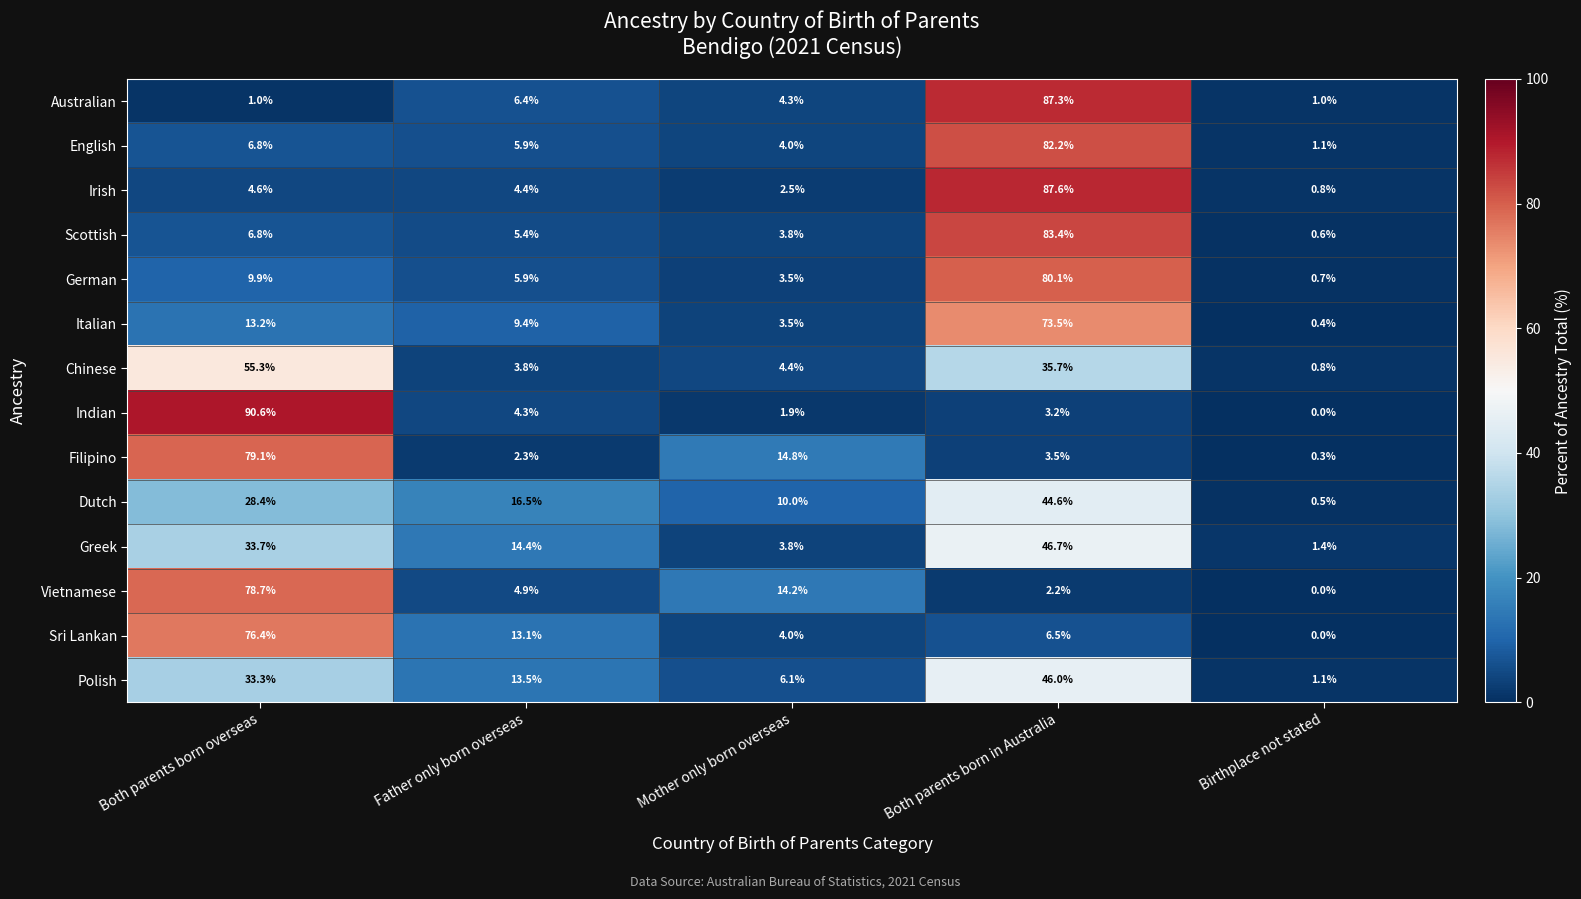

Rank the series at Both parents born in Australia from lowest to highest value.

Vietnamese, Indian, Filipino, Sri Lankan, Chinese, Dutch, Polish, Greek, Italian, German, English, Scottish, Australian, Irish